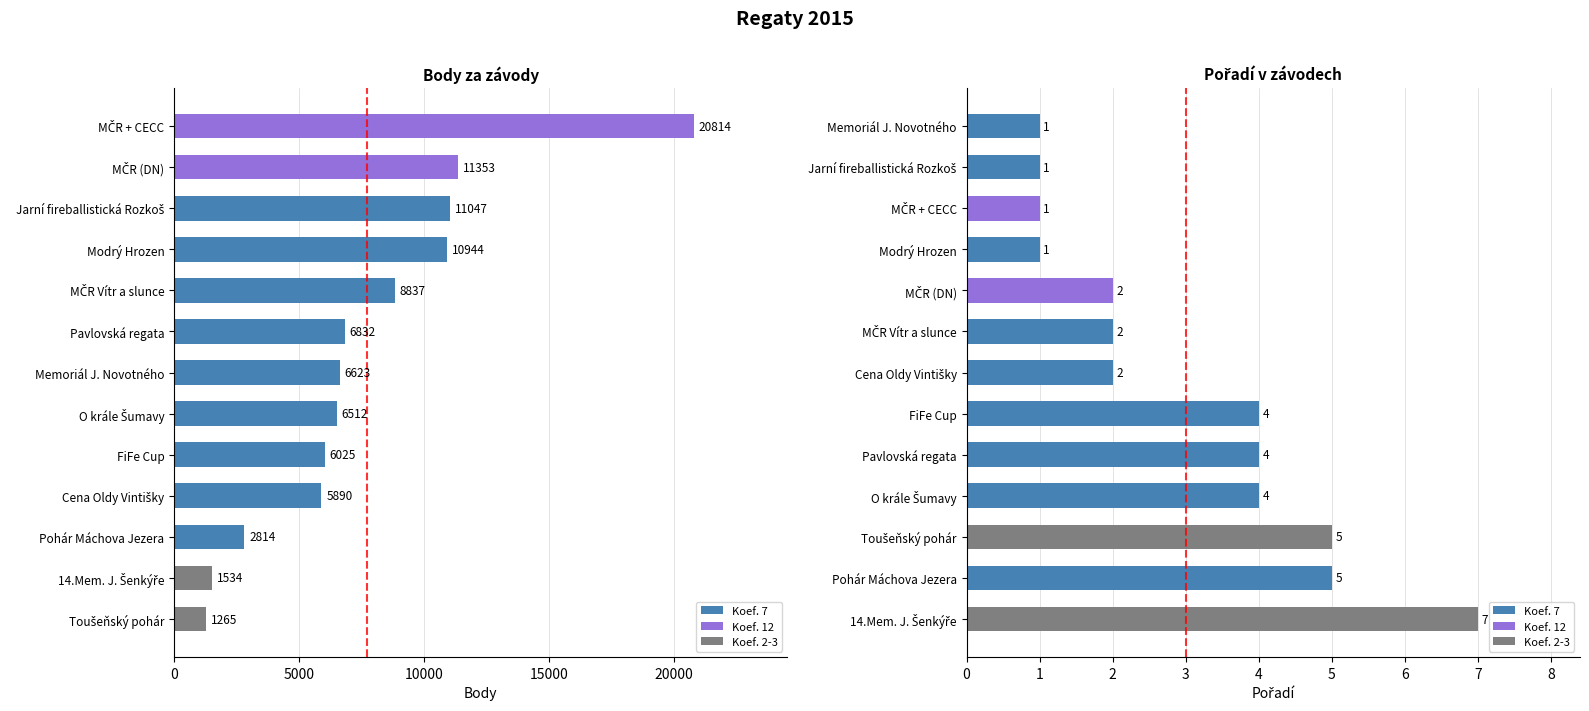

The Pořadí series shows 5 at Toušeňský pohár. True or false?

True